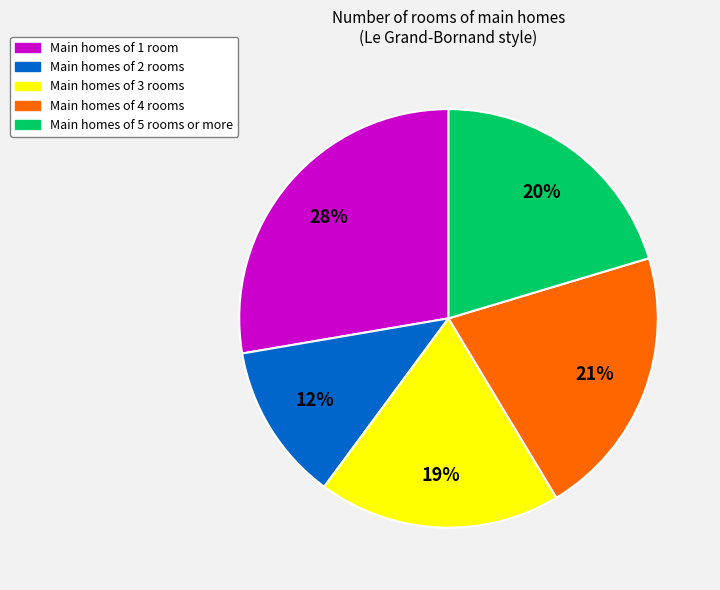

Is there any slice that represents more than half of the pie?

No